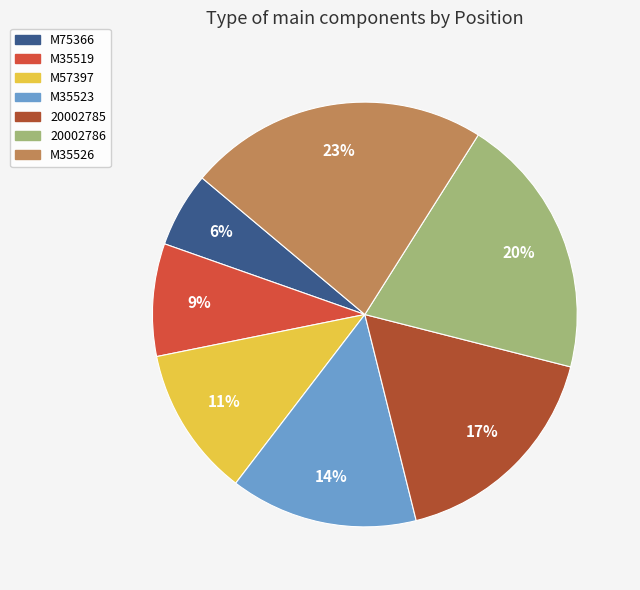

To the nearest percent, what is the difference between the largest and smallest slice percentages?

17%